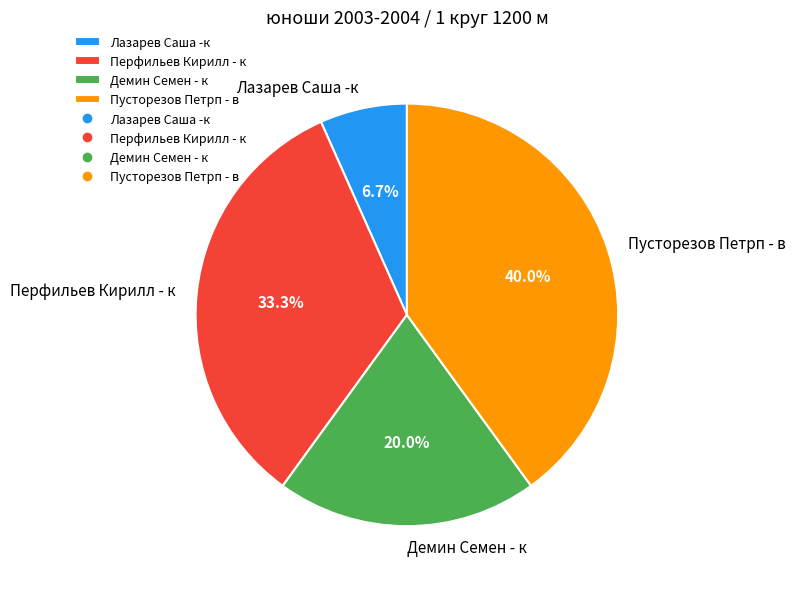

Does any single category account for the majority?

No